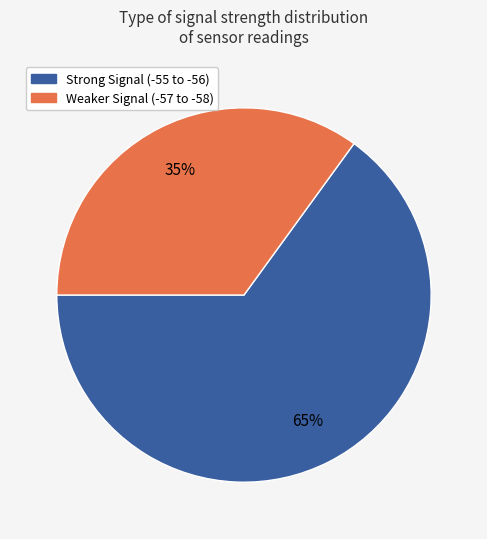

To the nearest percent, what is the average slice percentage?

50%